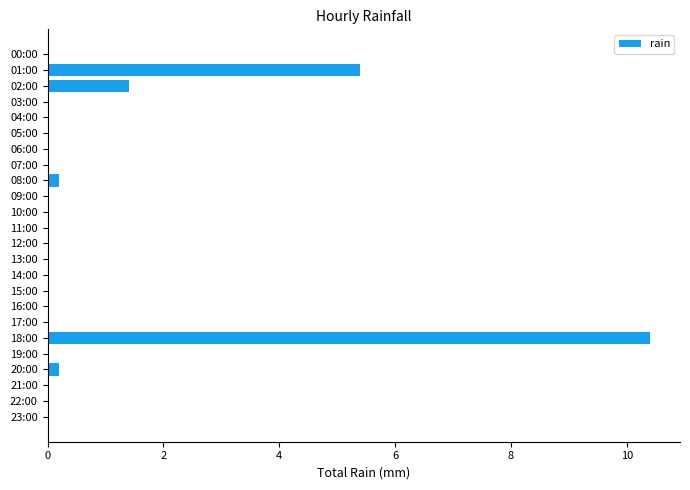

Is it true that the value at 00:00 is 0.0?

True